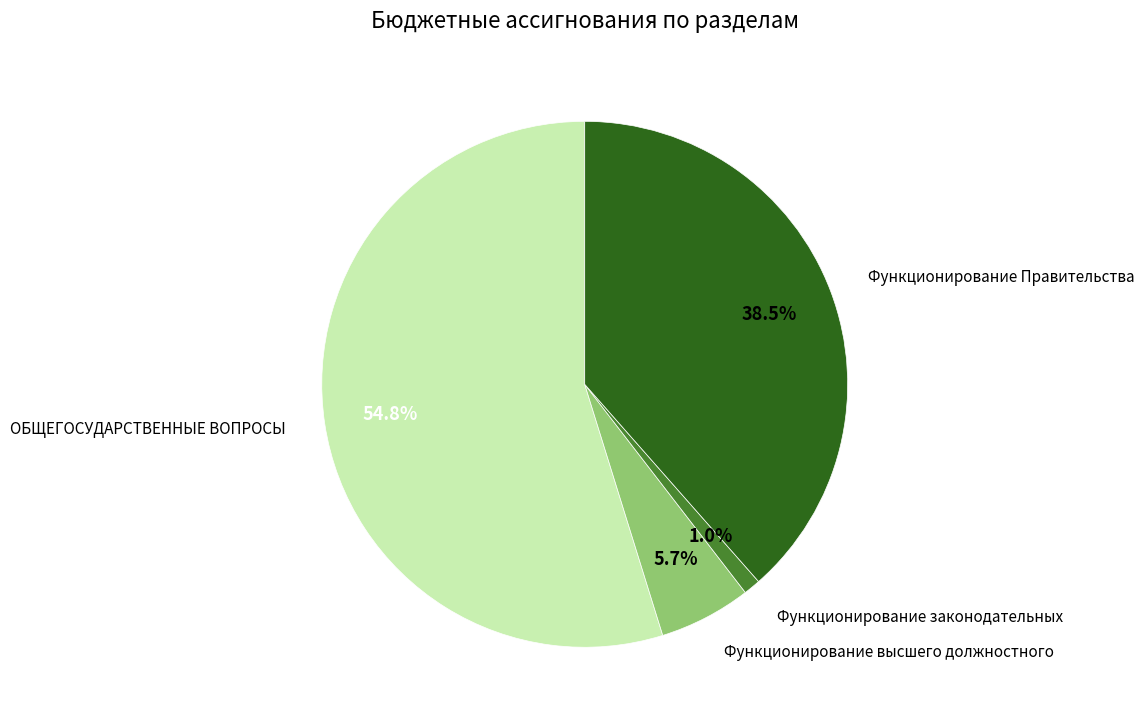

Is there any slice that represents more than half of the pie?

Yes